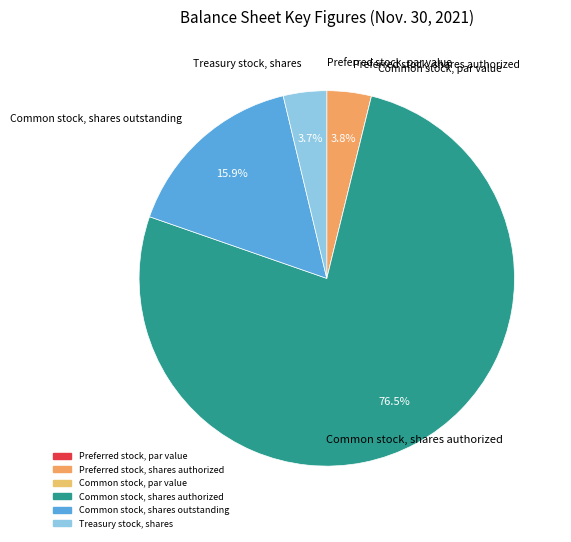

To the nearest percent, what is the average slice percentage?

17%